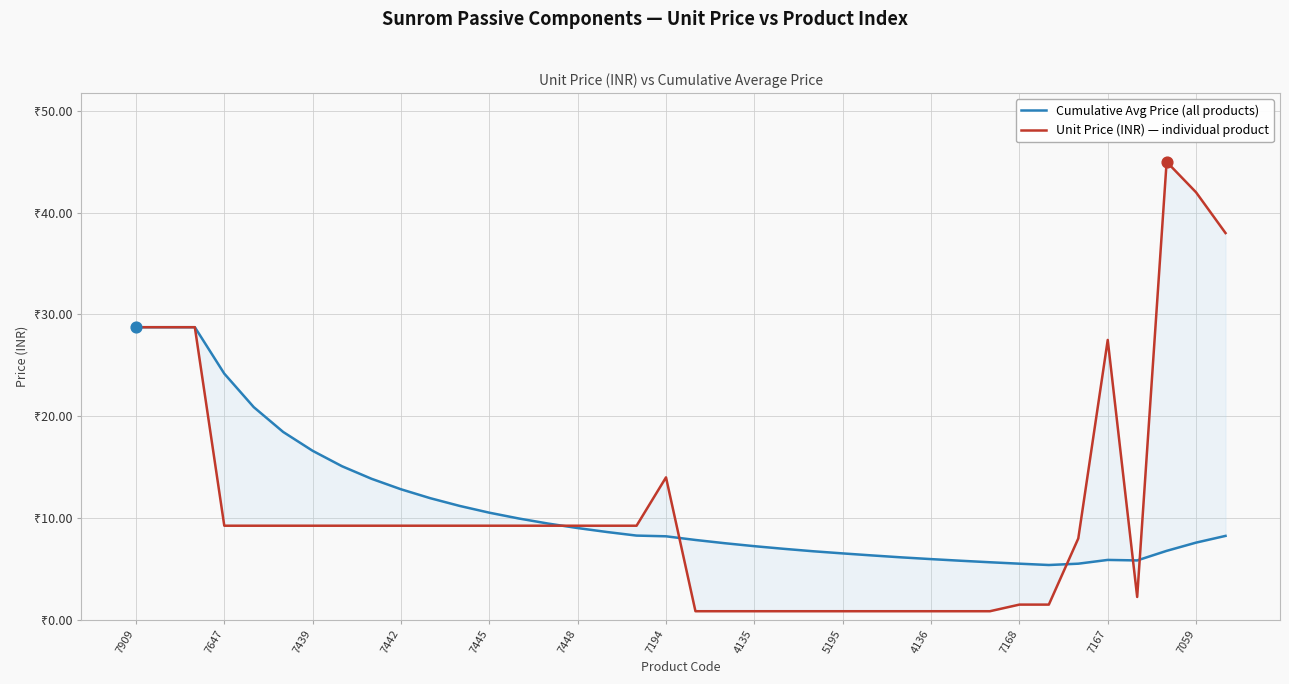

Which series contains the highest Y value?

Unit Price (INR) — individual product